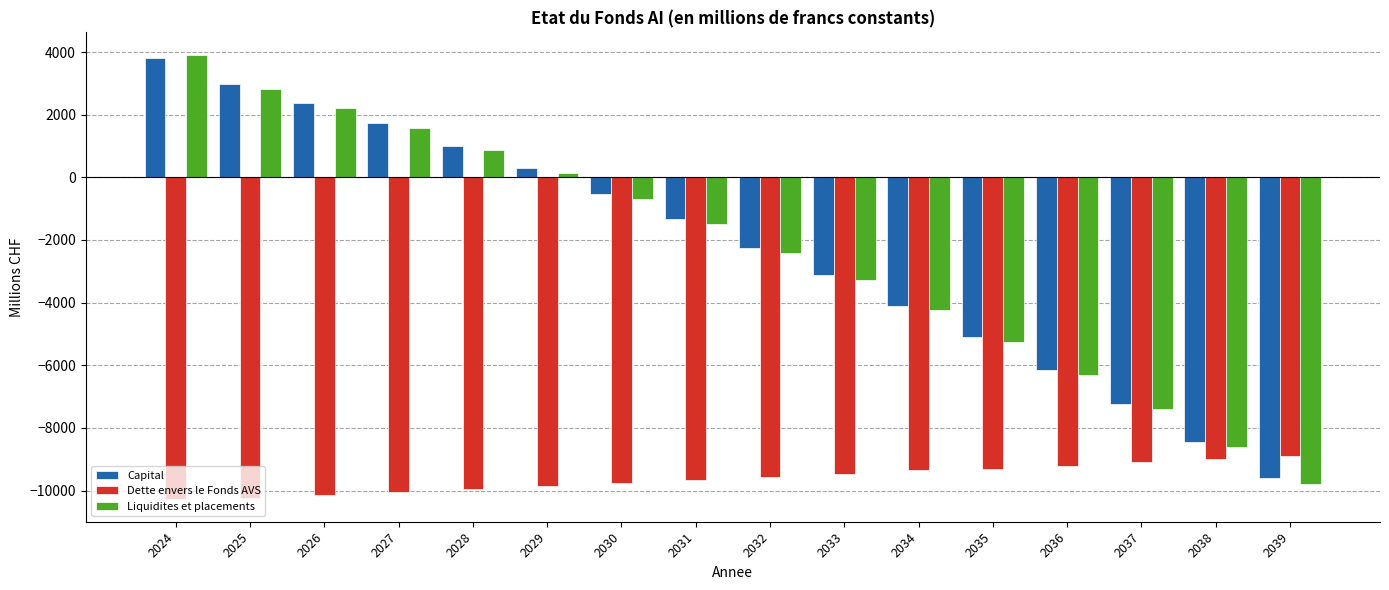

Where is Capital nearest to the value -2896?

2033